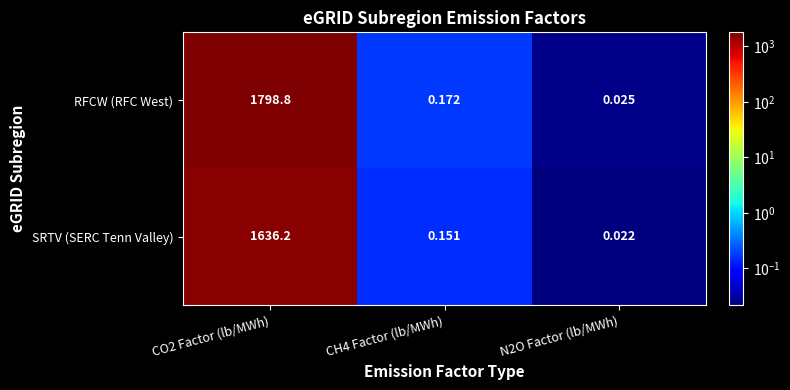

At which category is the sum across all series the highest?

CO2 Factor (lb/MWh)